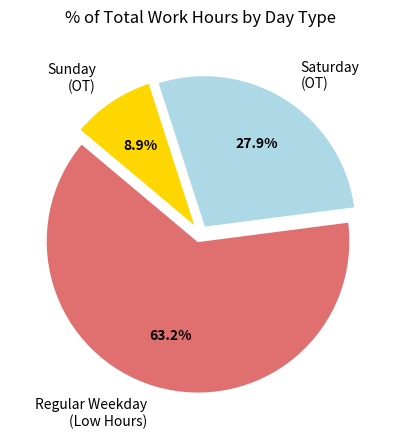

Approximately how many times larger is the value at Saturday (OT) compared to Regular Weekday (Low Hours)?

0.4